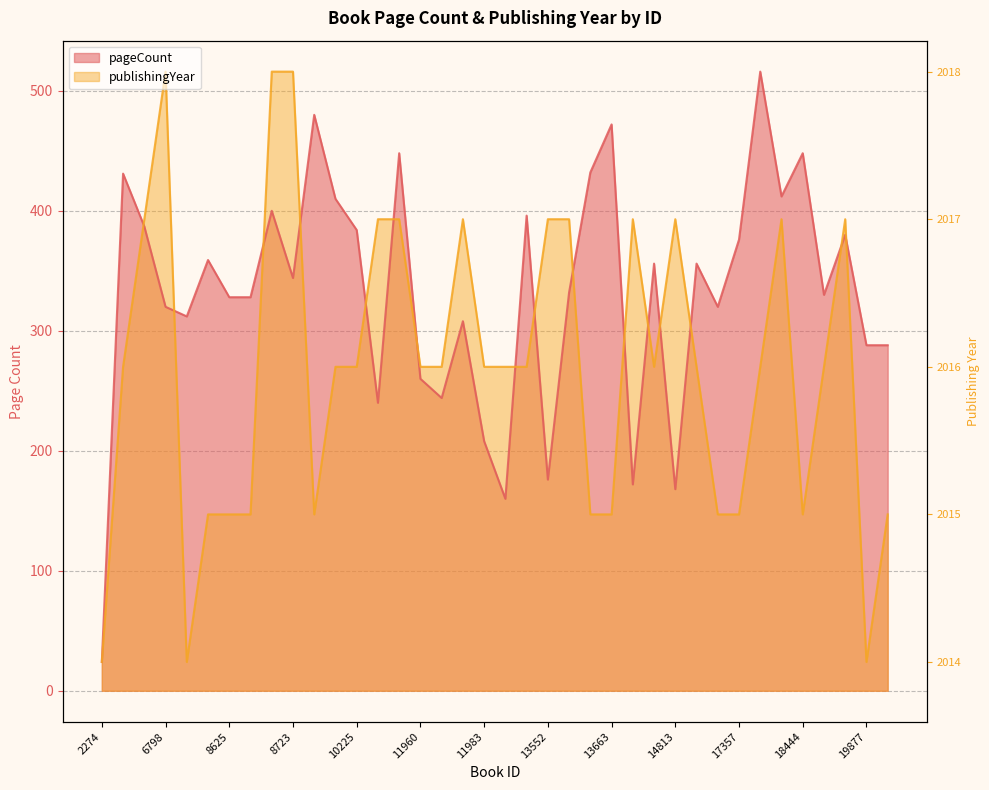

Rank the series at 17450 from highest to lowest value.

pageCount, publishingYear